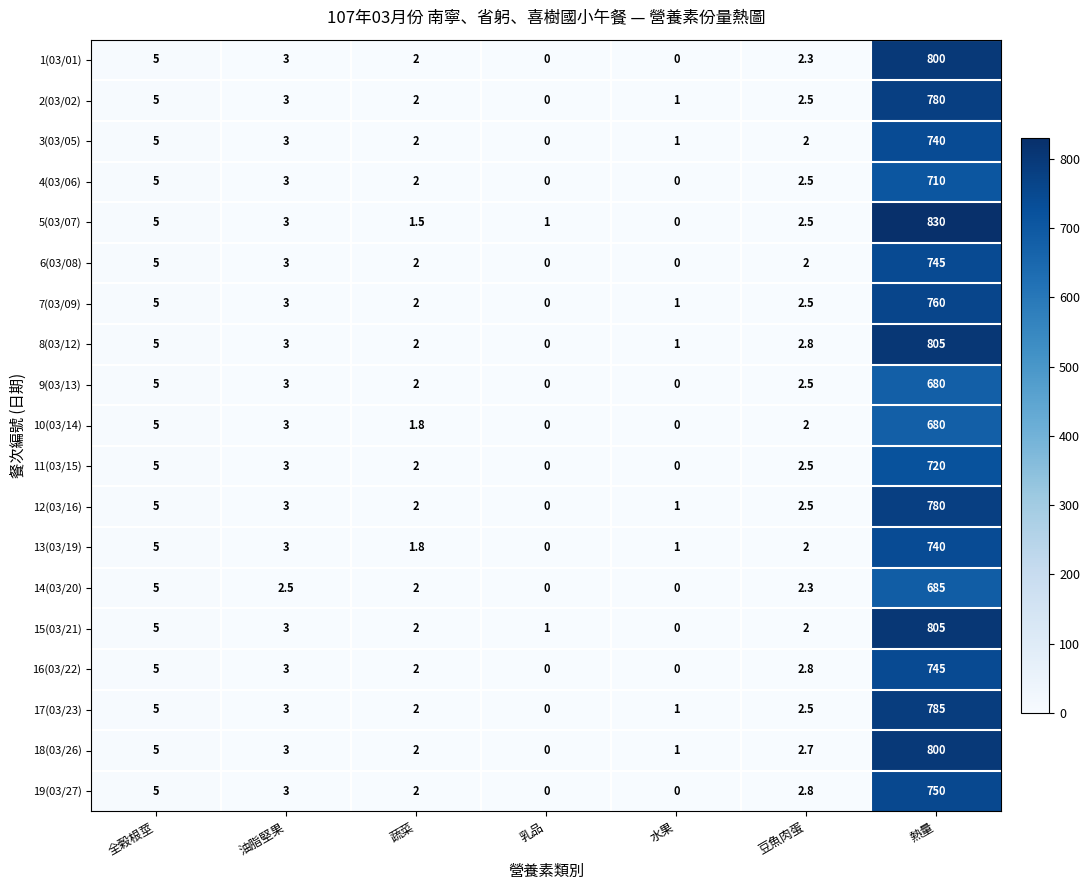

True or false: 13(03/19) has a value of 4.8 at 油脂堅果.

False